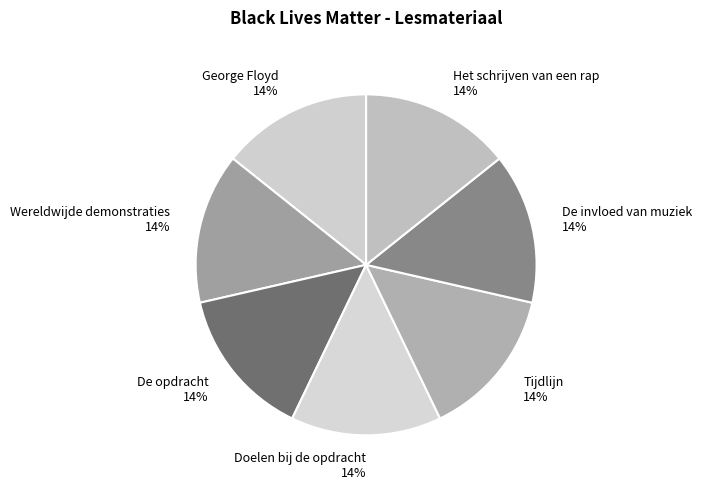

Is it true that De invloed van muziek is 26% of the pie?

False